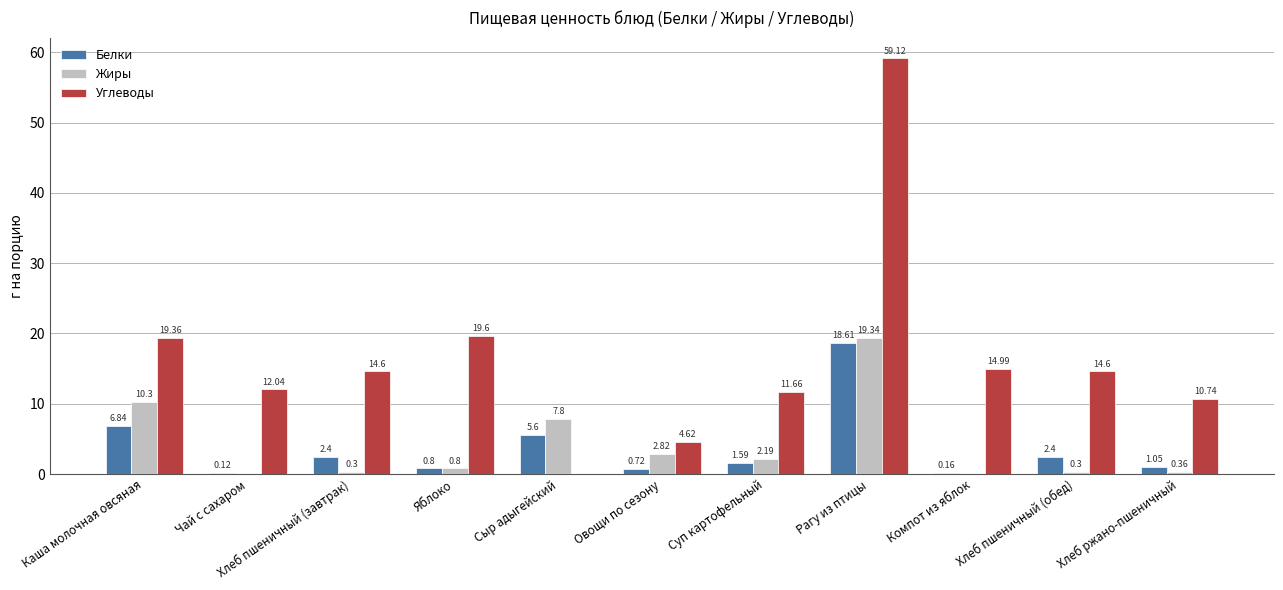

At which category is the sum across all series the highest?

Рагу из птицы